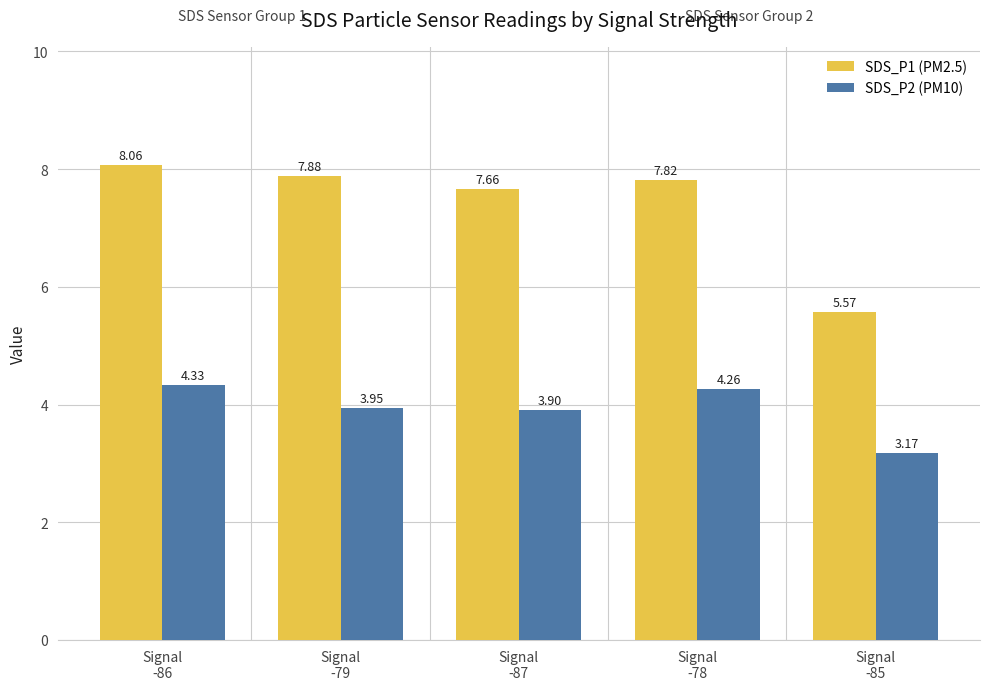

The value of SDS_P1 (PM2.5) at Signal
-78 is 7.8. True or false?

True